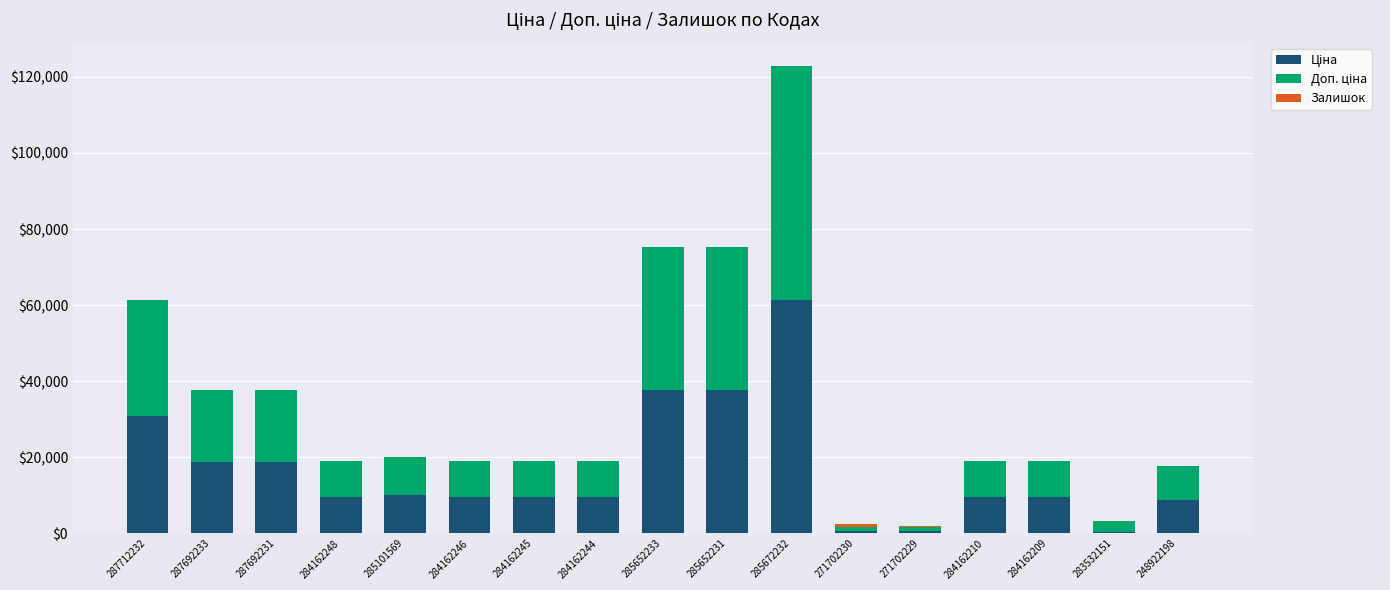

At which category is the sum across all series the highest?

285672232